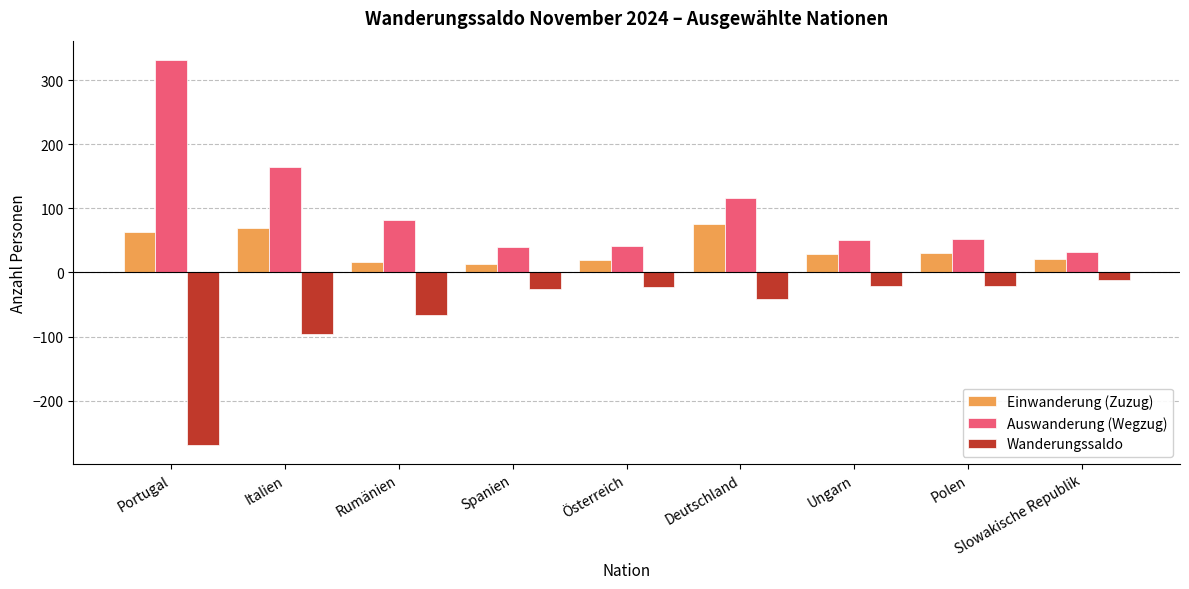

Is it true that Auswanderung (Wegzug) equals 498 at Portugal?

False